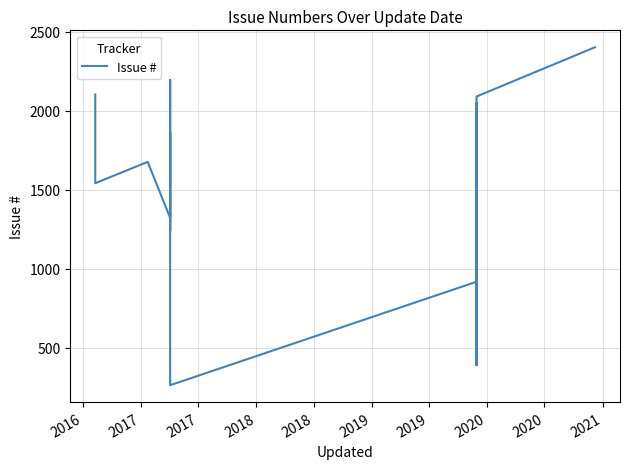

Reading left to right, transcribe all the data shown in this chart.

2104	1542	1677	1323	1864	1336	1335	1242	2195	263	918	1314	1699	1287	1305	1430	2048	1546	1364	1368	1819	1414	1289	1698	1618	390	2091	2403